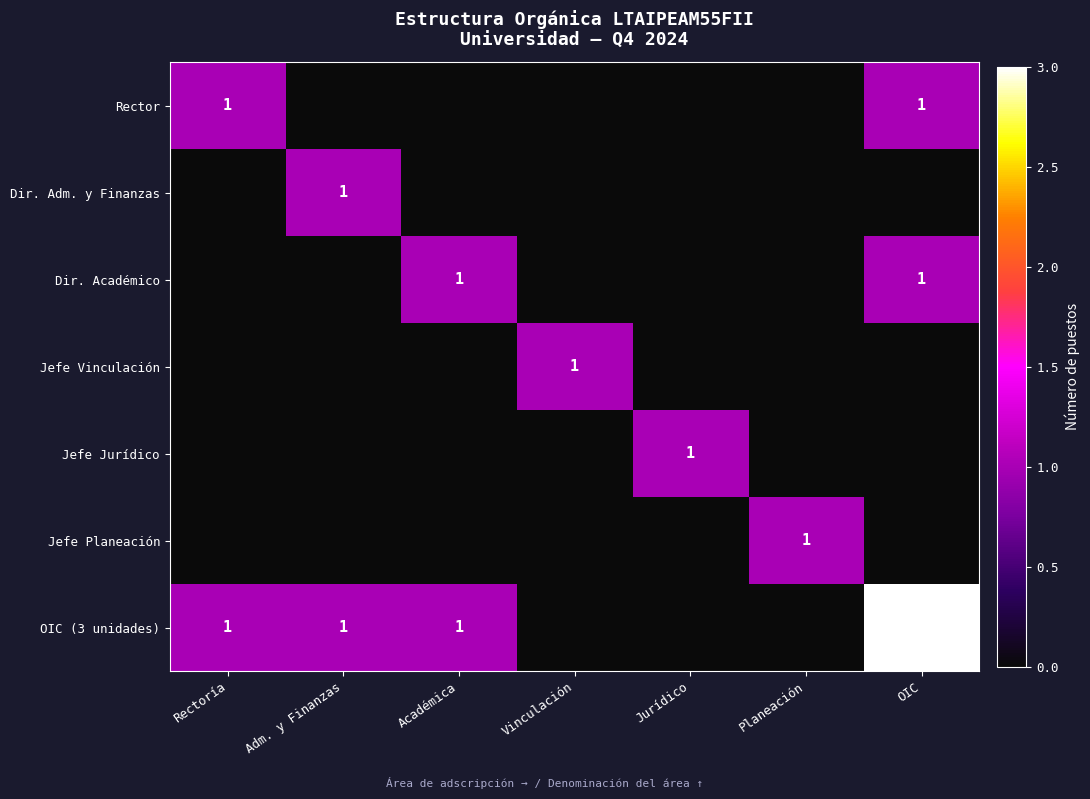

True or false: Jefe Planeación has a value of 2 at Planeación.

False